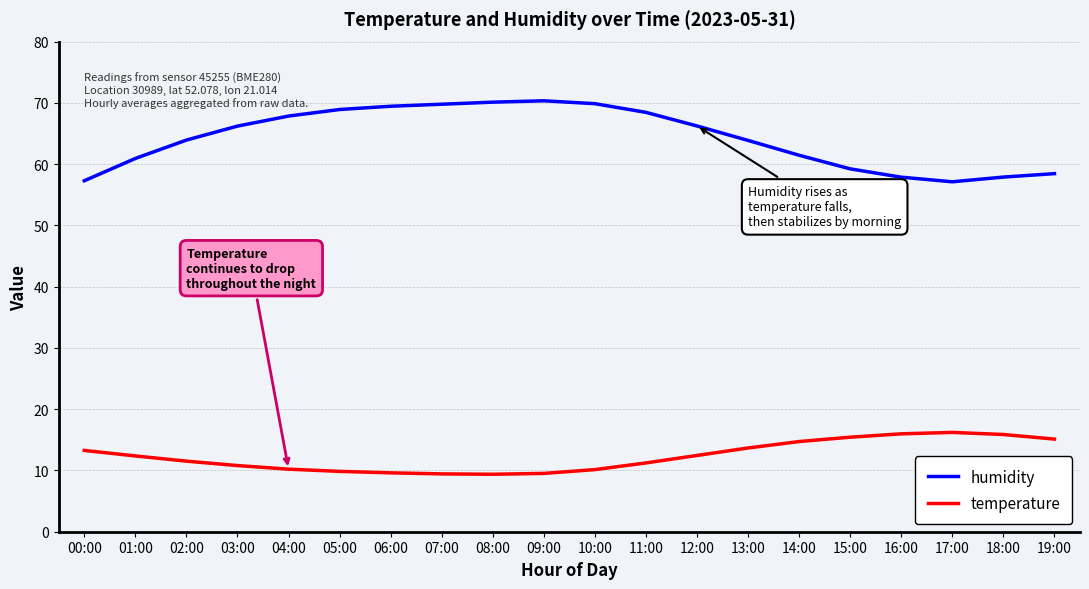

What is the greatest value displayed?

70.3